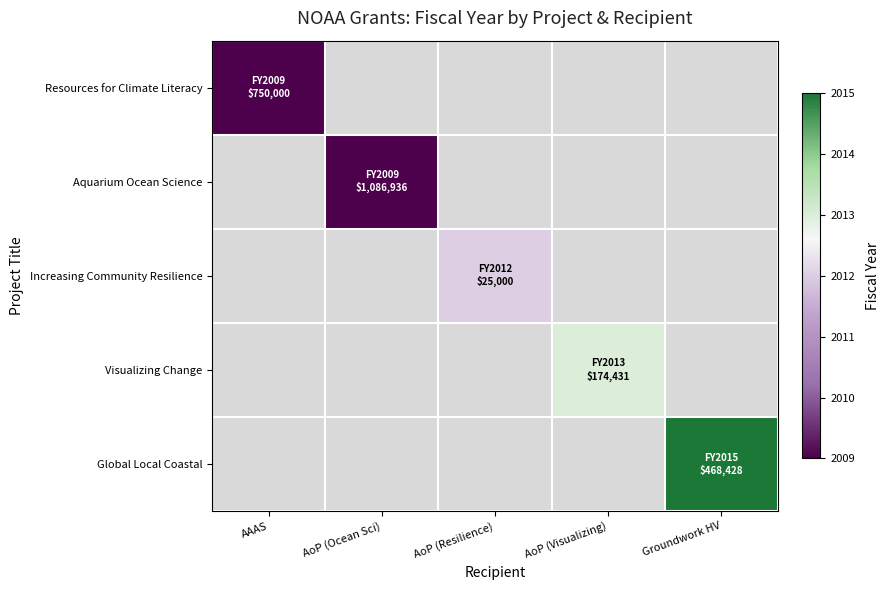

Which has a higher value, AoP (Resilience) or AoP (Ocean Sci)?

AoP (Ocean Sci)